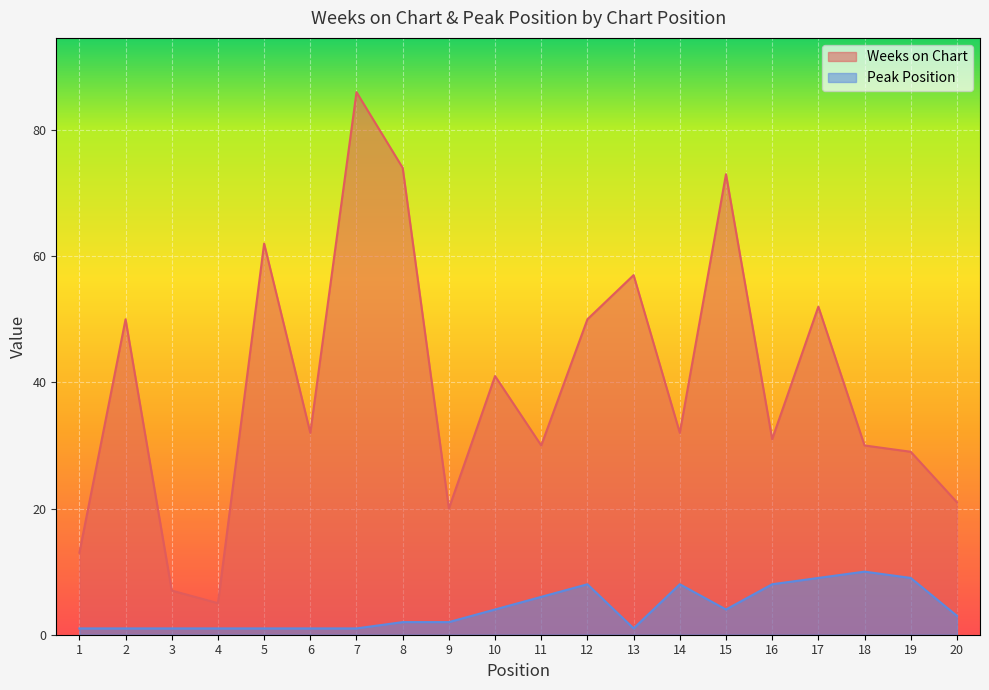

Reading right to left, list all the values displayed in this chart.

Weeks on Chart: 21	29	30	52	31	73	32	57	50	30	41	20	74	86	32	62	5	7	50	13
Peak Position: 3	9	10	9	8	4	8	1	8	6	4	2	2	1	1	1	1	1	1	1